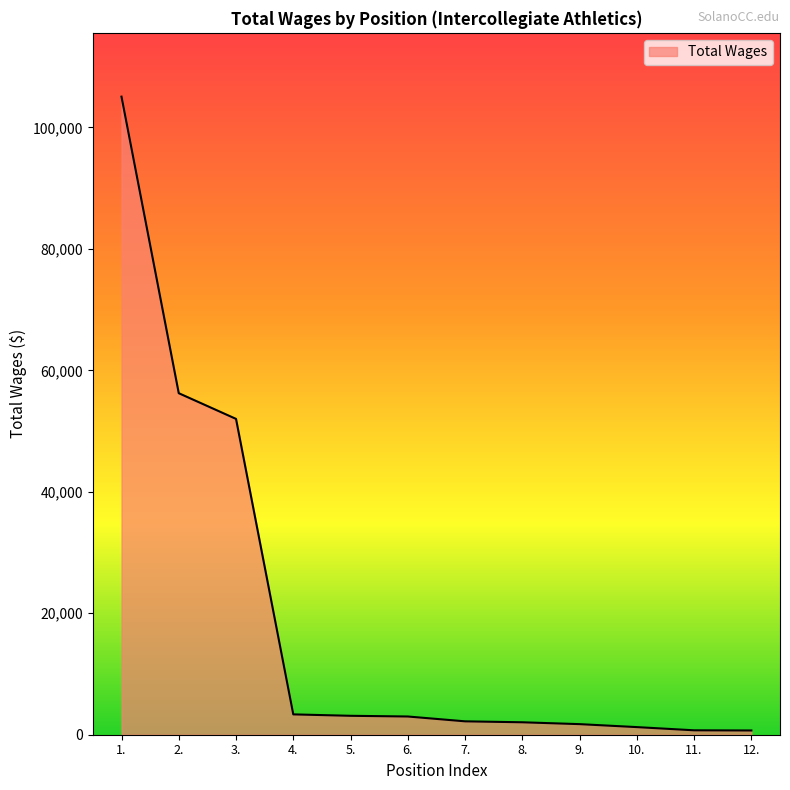

How many values are below 3001?

6